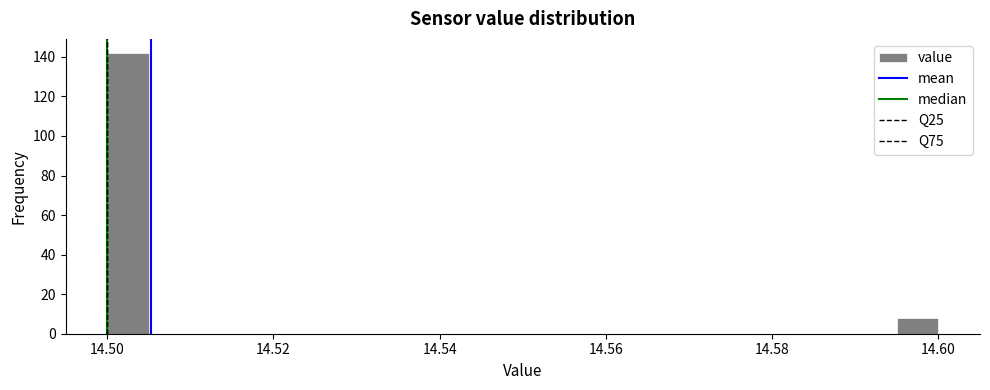

Around what value on the x-axis is the tallest bar? Give the approximate position of its centre, as read against the axis.

14.502